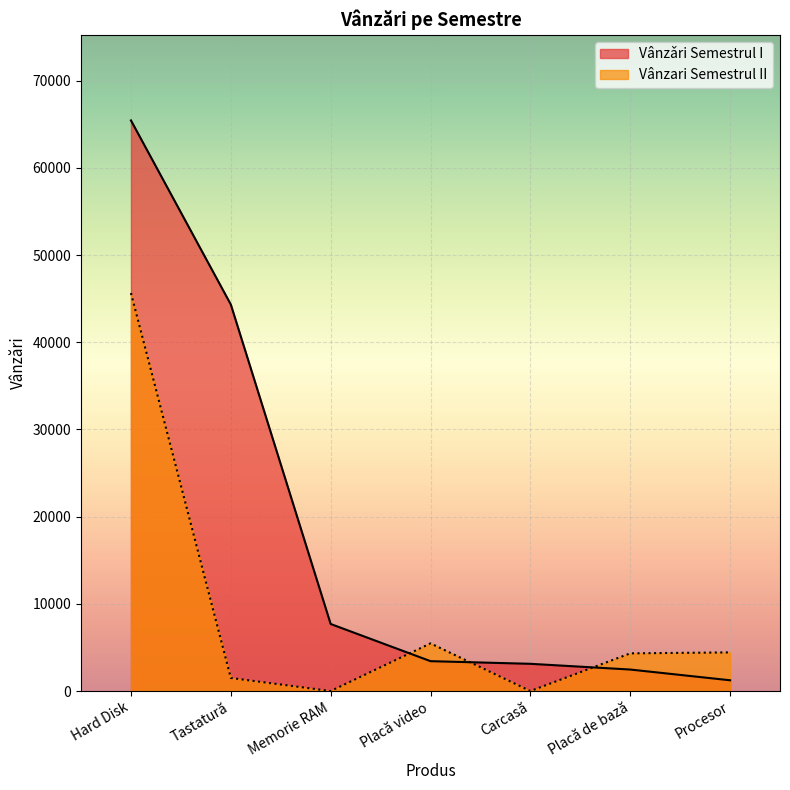

Does the chart display data point markers on the line(s)?

No